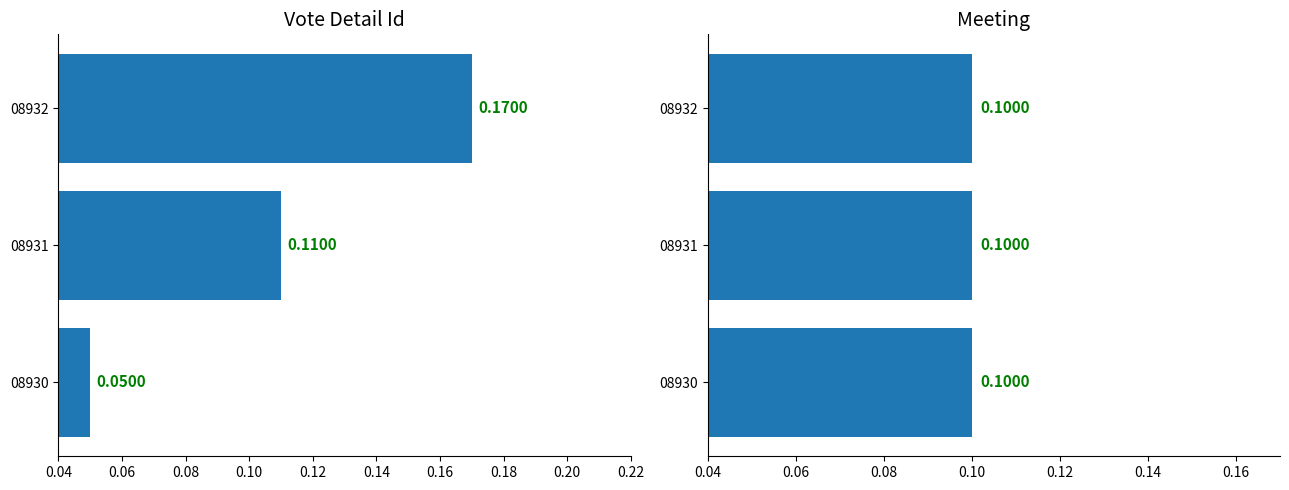

How many groups of bars are there?

3